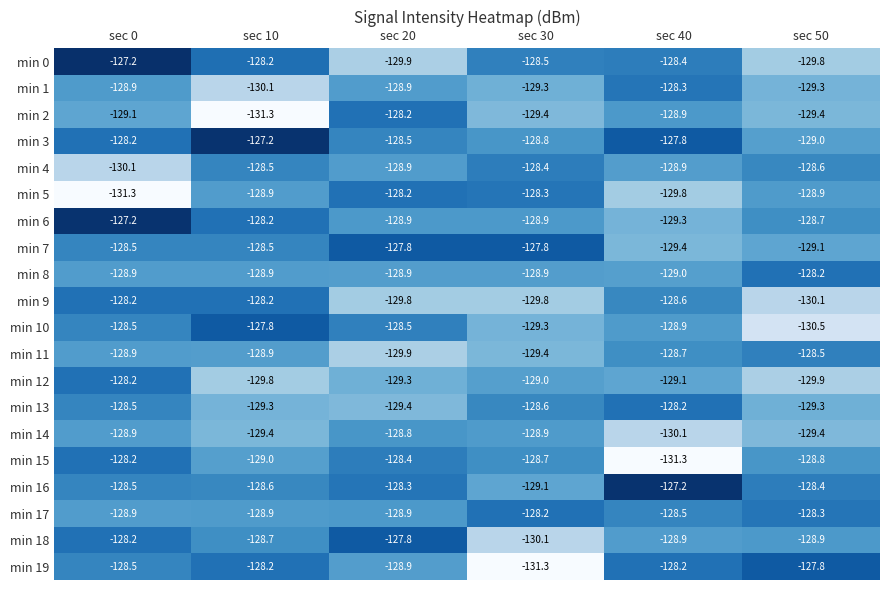

Where is min 0 nearest to the value -128?

sec 10